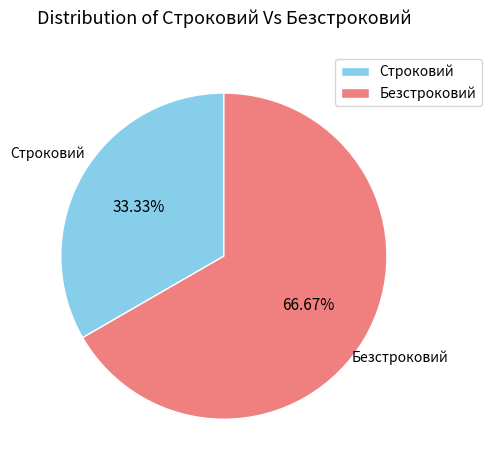

How many segments does this pie chart have?

2